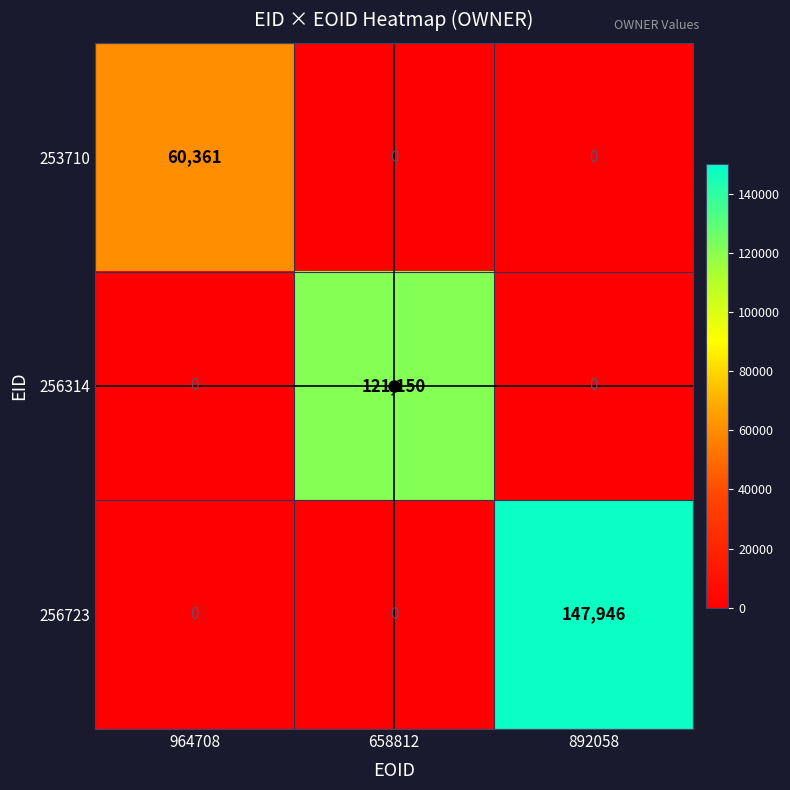

At how many categories does at least one series exceed 118482?

2